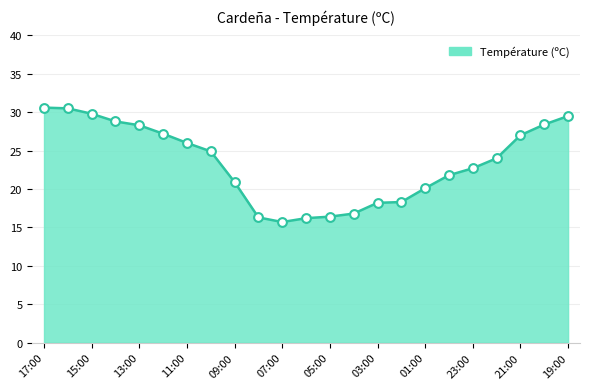

What is the maximum value shown in the chart?

30.6